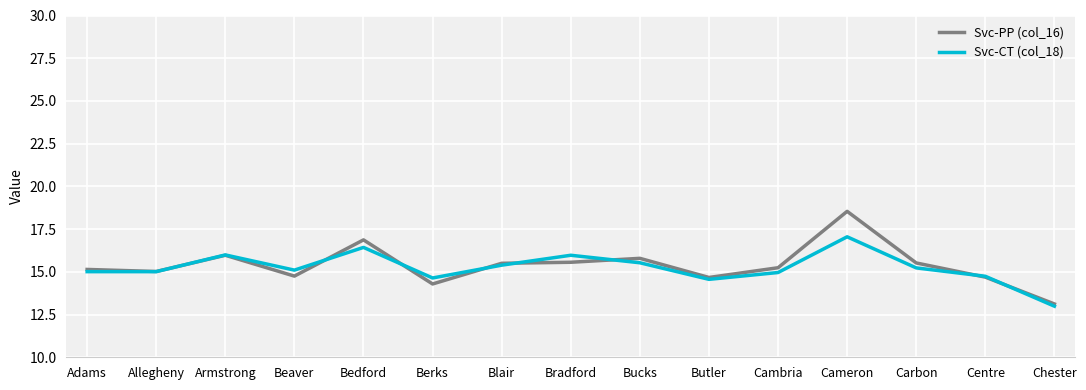

Does the chart have visible grid lines?

Yes